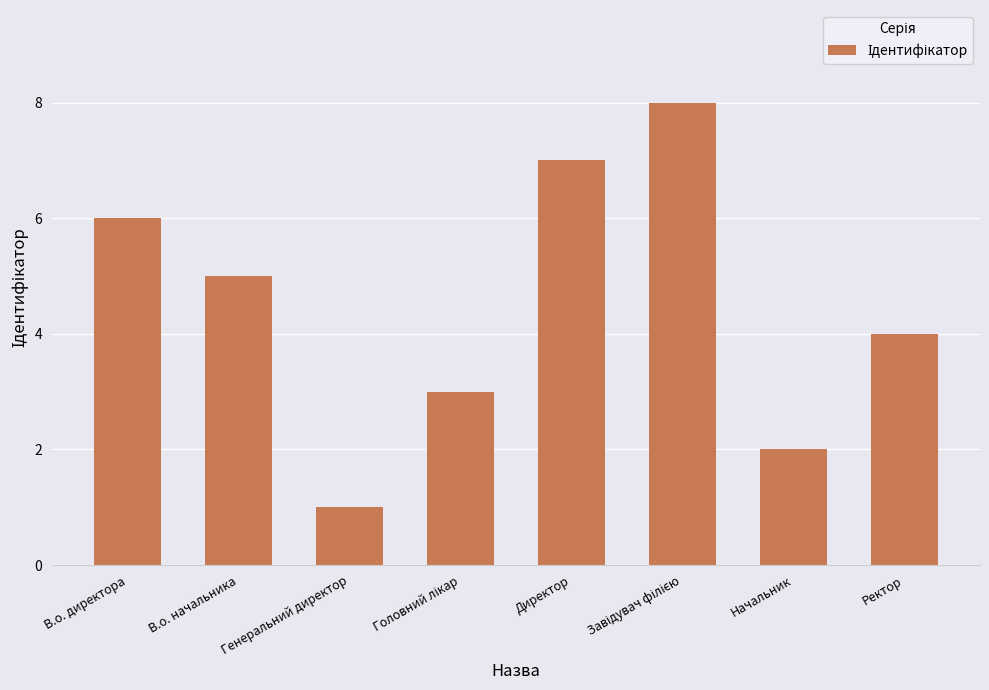

What is the difference between the maximum and minimum values?

7